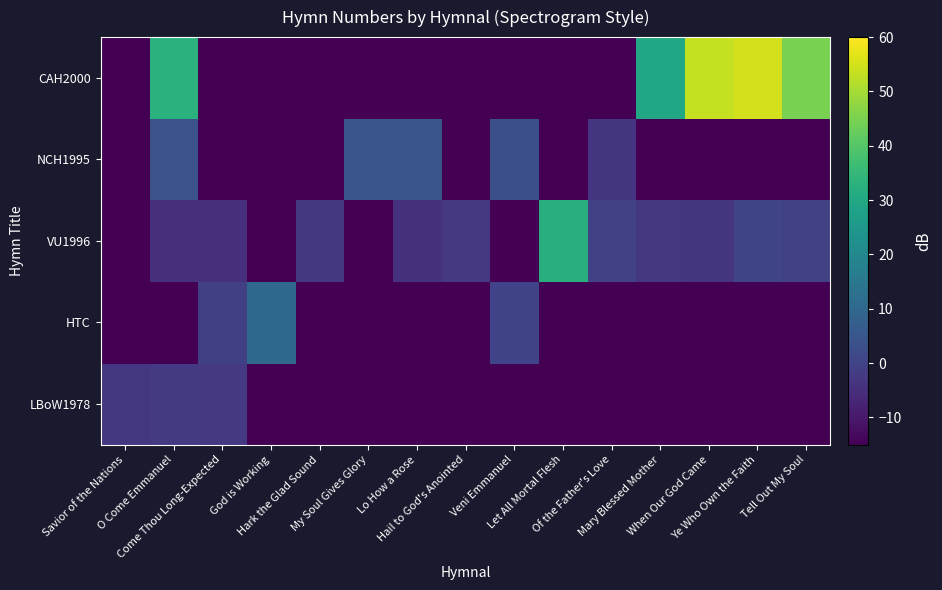

Reading left to right, extract all data points from this chart.

LBoW1978: Savior of the Nations=-2.8	O Come Emmanuel=-2.3	Come Thou Long-Expected=-2.6	God is Working=-15.0	Hark the Glad Sound=-15.0	My Soul Gives Glory=-15.0	Lo How a Rose=-15.0	Hail to God's Anointed=-15.0	Veni Emmanuel=-15.0	Let All Mortal Flesh=-15.0	Of the Father's Love=-15.0	Mary Blessed Mother=-15.0	When Our God Came=-15.0	Ye Who Own the Faith=-15.0	Tell Out My Soul=-15.0
HTC: Savior of the Nations=-15.0	O Come Emmanuel=-15.0	Come Thou Long-Expected=-0.9	God is Working=10.1	Hark the Glad Sound=-15.0	My Soul Gives Glory=-15.0	Lo How a Rose=-15.0	Hail to God's Anointed=-15.0	Veni Emmanuel=0.2	Let All Mortal Flesh=-15.0	Of the Father's Love=-15.0	Mary Blessed Mother=-15.0	When Our God Came=-15.0	Ye Who Own the Faith=-15.0	Tell Out My Soul=-15.0
VU1996: Savior of the Nations=-15.0	O Come Emmanuel=-4.9	Come Thou Long-Expected=-4.8	God is Working=-15.0	Hark the Glad Sound=-2.7	My Soul Gives Glory=-15.0	Lo How a Rose=-4.4	Hail to God's Anointed=-2.6	Veni Emmanuel=-15.0	Let All Mortal Flesh=32.4	Of the Father's Love=-0.2	Mary Blessed Mother=-3.0	When Our God Came=-3.7	Ye Who Own the Faith=0.7	Tell Out My Soul=-0.3
NCH1995: Savior of the Nations=-15.0	O Come Emmanuel=4.2	Come Thou Long-Expected=-15.0	God is Working=-15.0	Hark the Glad Sound=-15.0	My Soul Gives Glory=4.4	Lo How a Rose=4.7	Hail to God's Anointed=-15.0	Veni Emmanuel=3.4	Let All Mortal Flesh=-15.0	Of the Father's Love=-3.8	Mary Blessed Mother=-15.0	When Our God Came=-15.0	Ye Who Own the Faith=-15.0	Tell Out My Soul=-15.0
CAH2000: Savior of the Nations=-15.0	O Come Emmanuel=32.9	Come Thou Long-Expected=-15.0	God is Working=-15.0	Hark the Glad Sound=-15.0	My Soul Gives Glory=-15.0	Lo How a Rose=-15.0	Hail to God's Anointed=-15.0	Veni Emmanuel=-15.0	Let All Mortal Flesh=-15.0	Of the Father's Love=-15.0	Mary Blessed Mother=29.9	When Our God Came=53.5	Ye Who Own the Faith=55.0	Tell Out My Soul=44.9